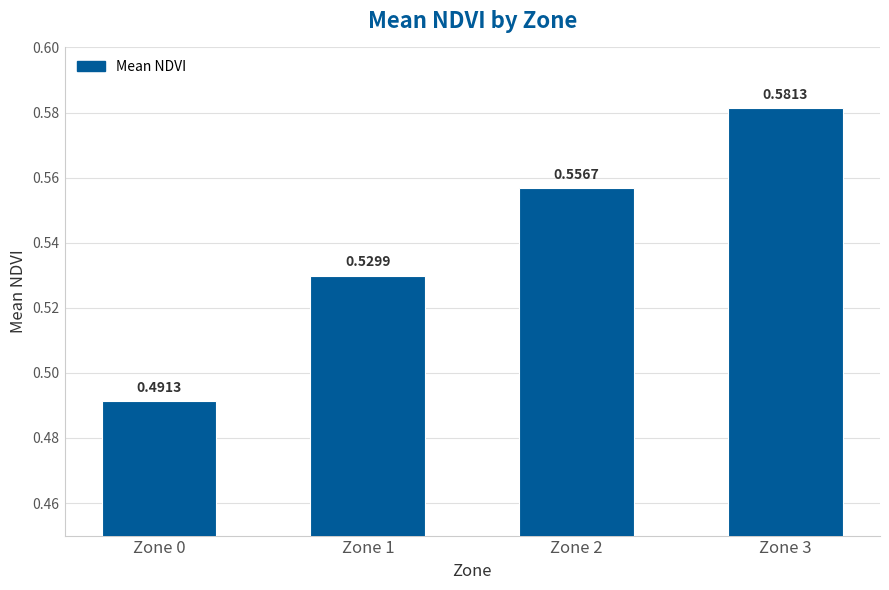

How many series are shown in this chart?

1